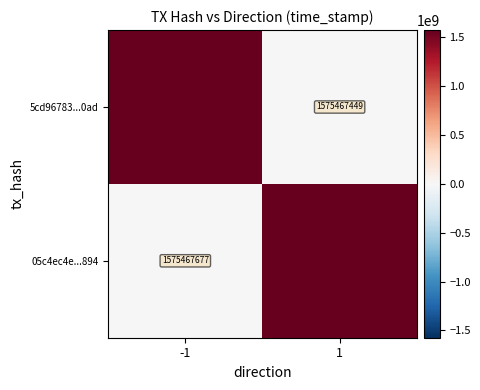

At which label is 05c4ec4e...894 closest to 787733724?

-1